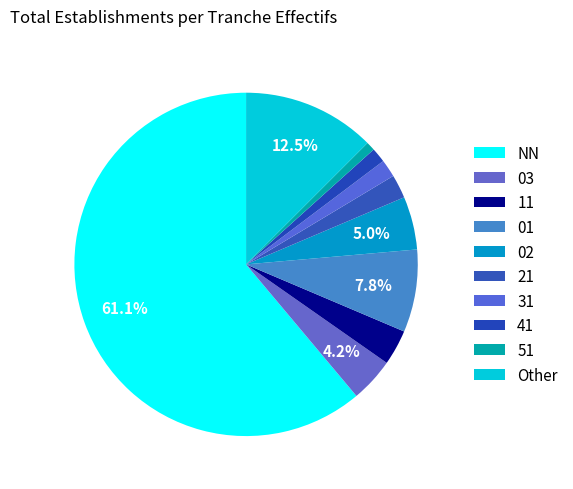

What is the change in value from 31 to 51?

-3